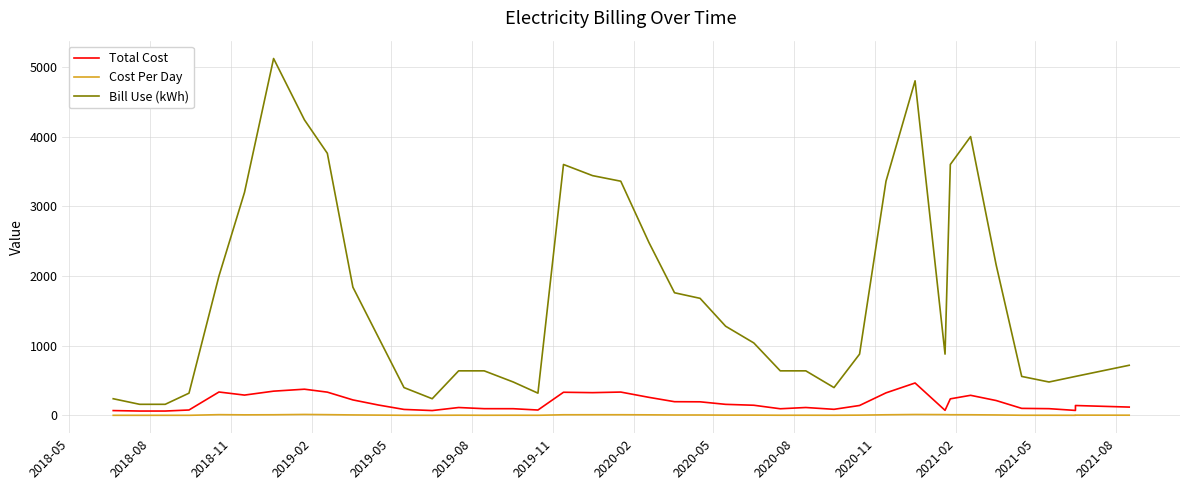

How many distinct data groups are displayed?

3